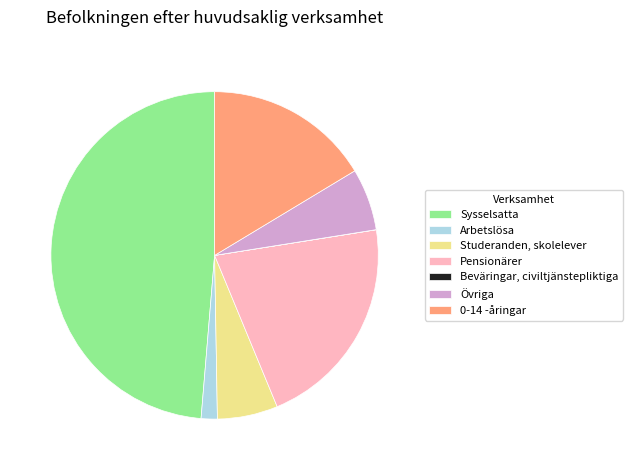

Does Övriga account for over 50% of the chart?

No